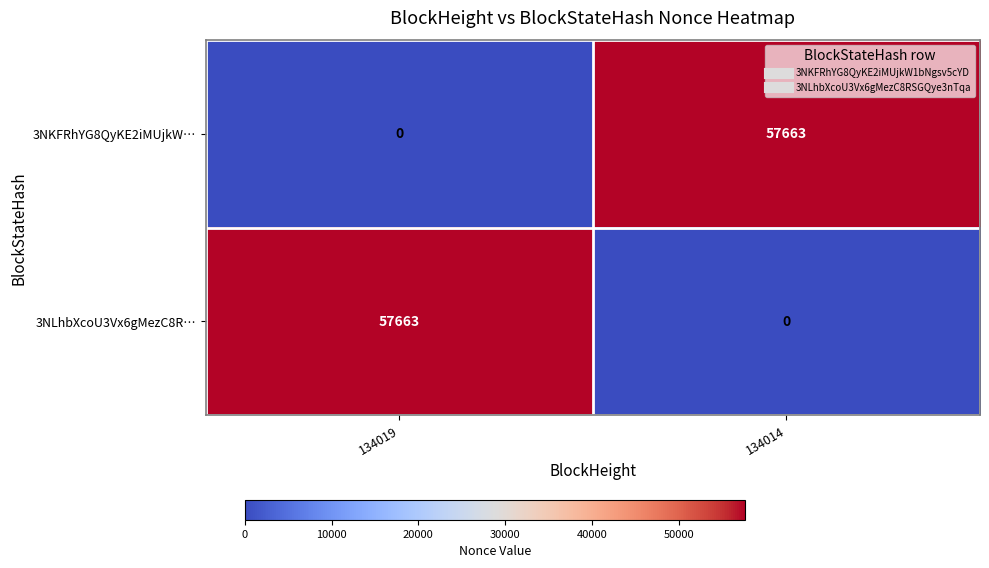

Read the 3NKFRhYG8QyKE2iMUjkW… value at 134014, to the nearest 10.

57660